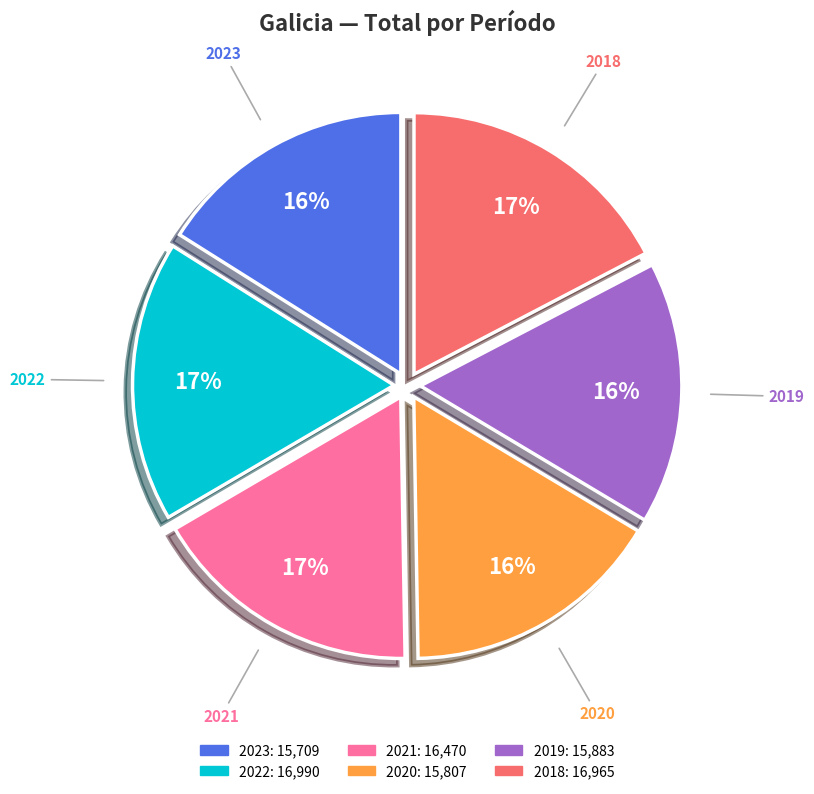

To the nearest percent, what is the average slice percentage?

17%